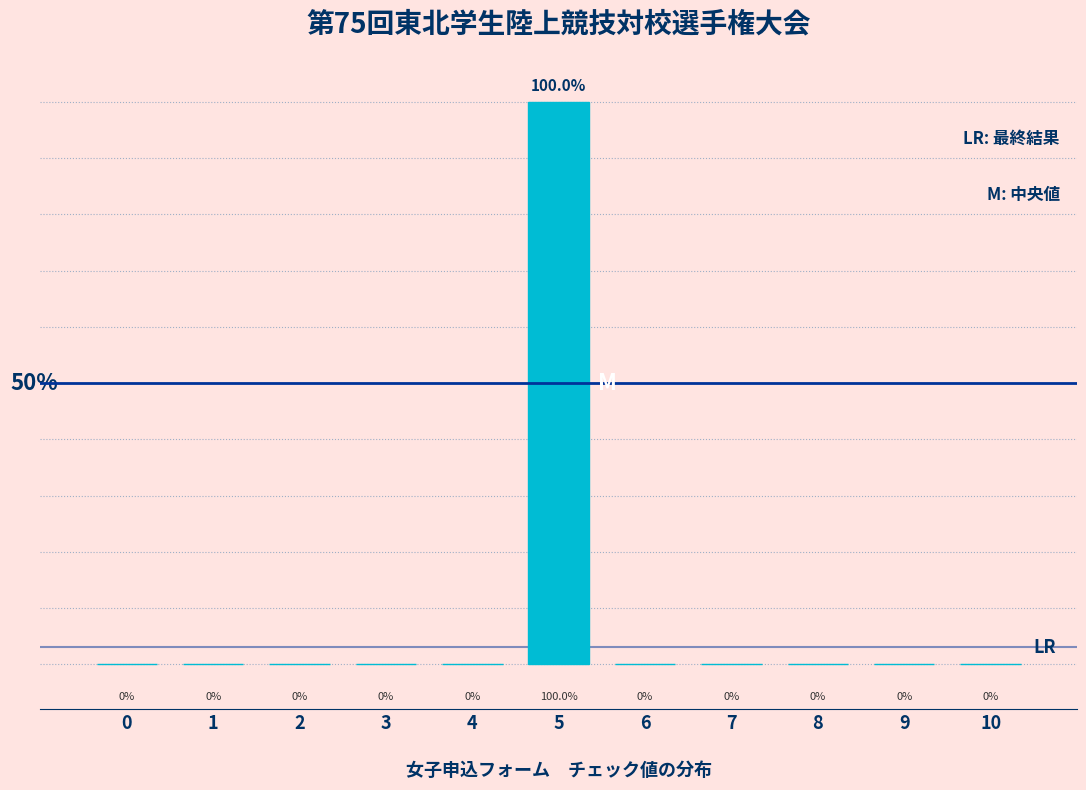

Are the bars horizontal?

No